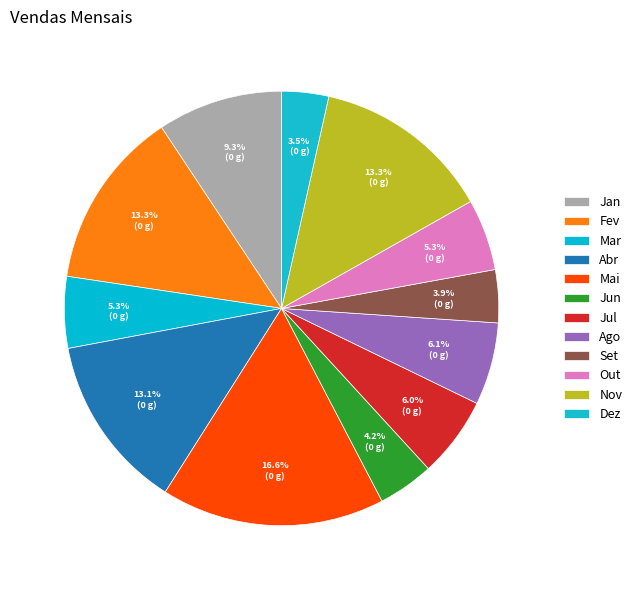

How much of the chart is everything except Mai?

83.4%